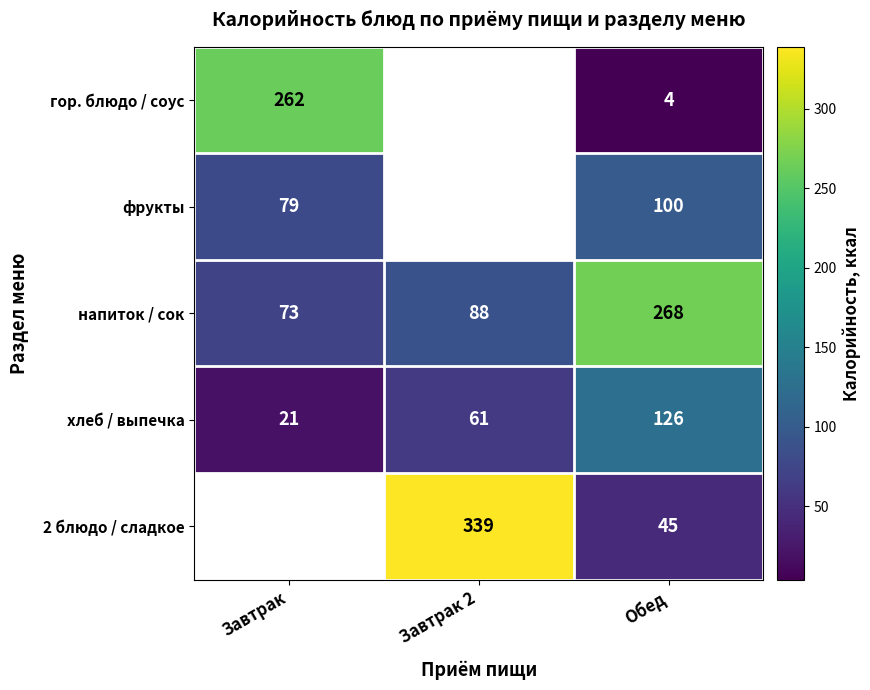

List the labels in order of напиток / сок value, smallest first.

Завтрак, Завтрак 2, Обед